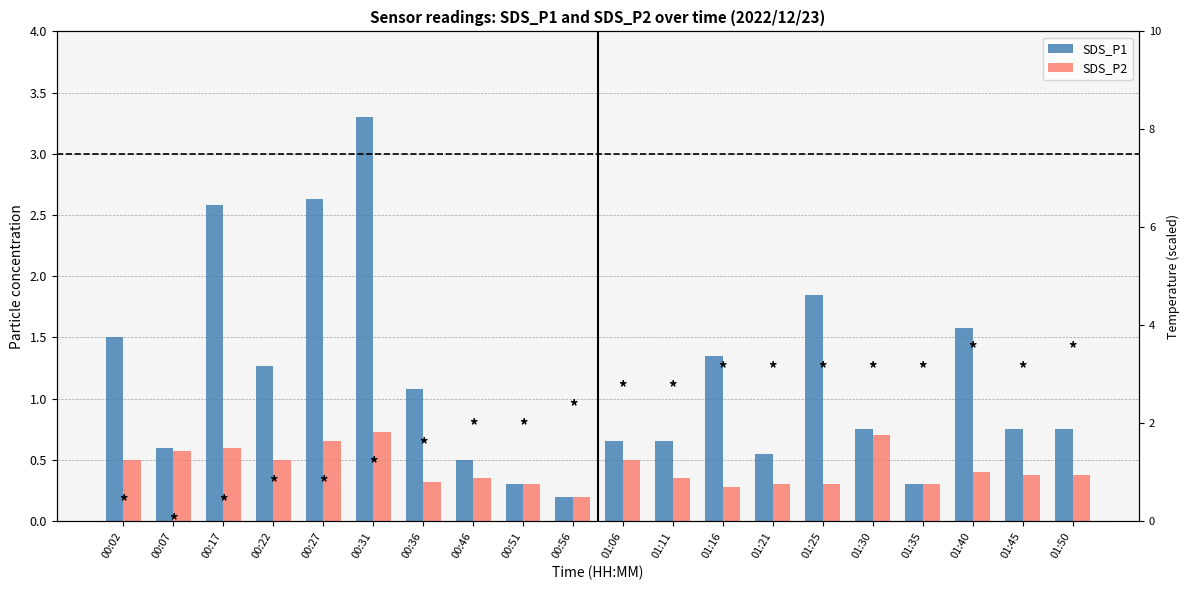

Reading left to right, list all the values displayed in this chart.

SDS_P1: 1.5	0.6	2.6	1.3	2.6	3.3	1.1	0.5	0.3	0.2	0.7	0.7	1.4	0.6	1.9	0.8	0.3	1.6	0.8	0.8
SDS_P2: 0.5	0.6	0.6	0.5	0.7	0.7	0.3	0.3	0.3	0.2	0.5	0.3	0.3	0.3	0.3	0.7	0.3	0.4	0.4	0.4